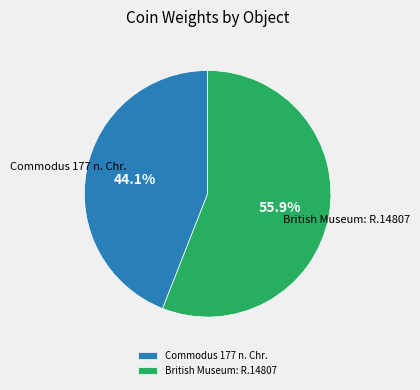

What percentage is the Commodus 177 n. Chr. slice, to the nearest percent?

44%